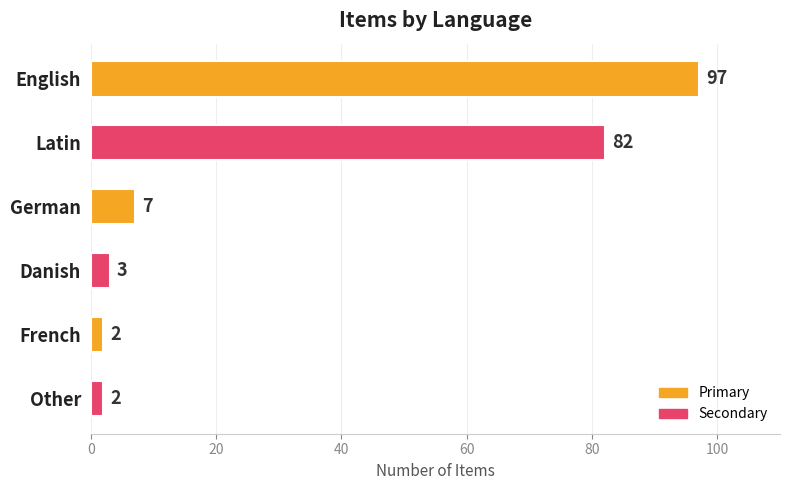

Which category has the highest value across all series?

English